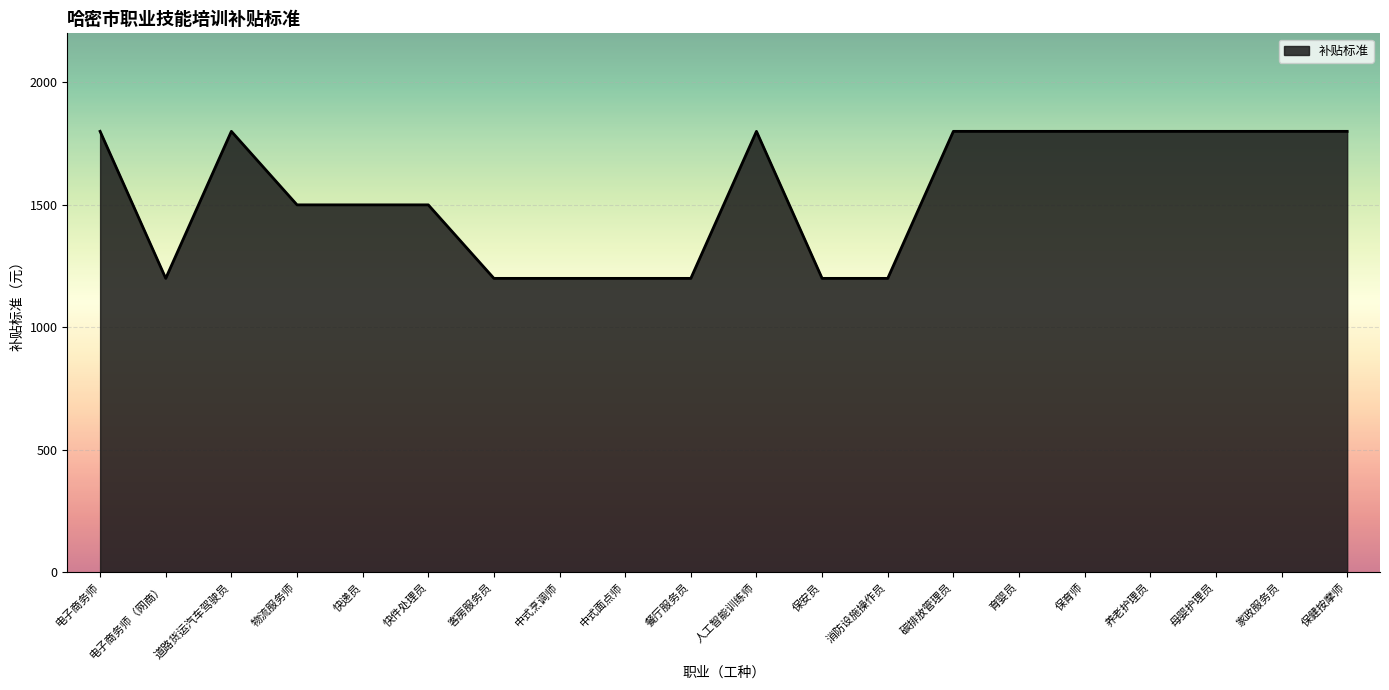

What is the sum of all values?

30900